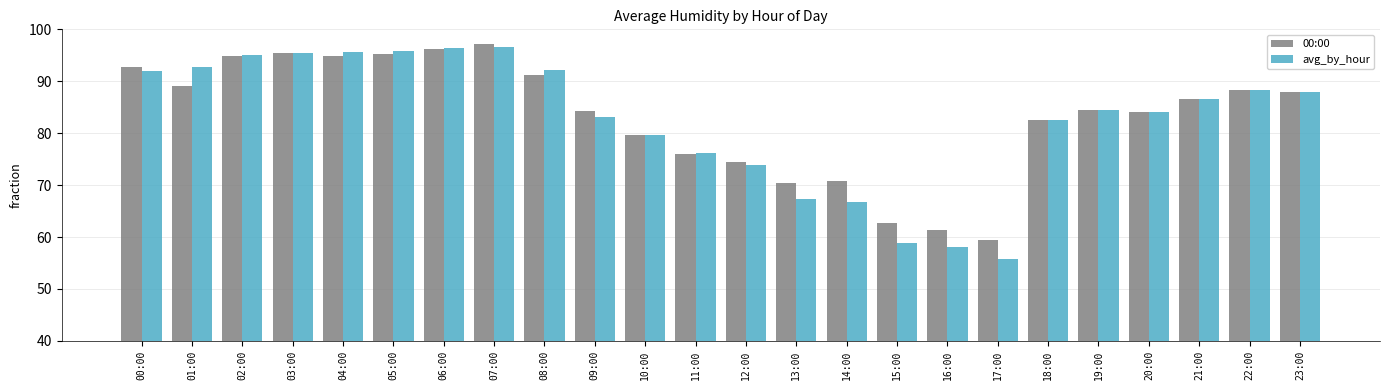

What are all the series names shown in the legend?

00:00, avg_by_hour